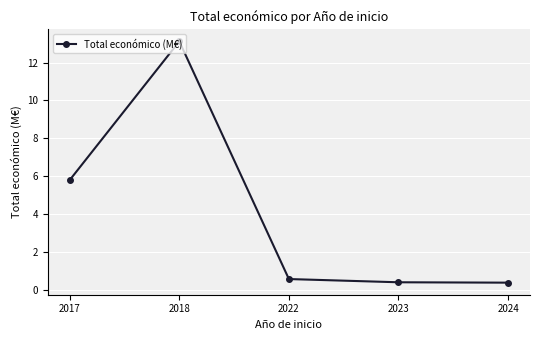

At which category does the chart reach its peak across all series?

2018